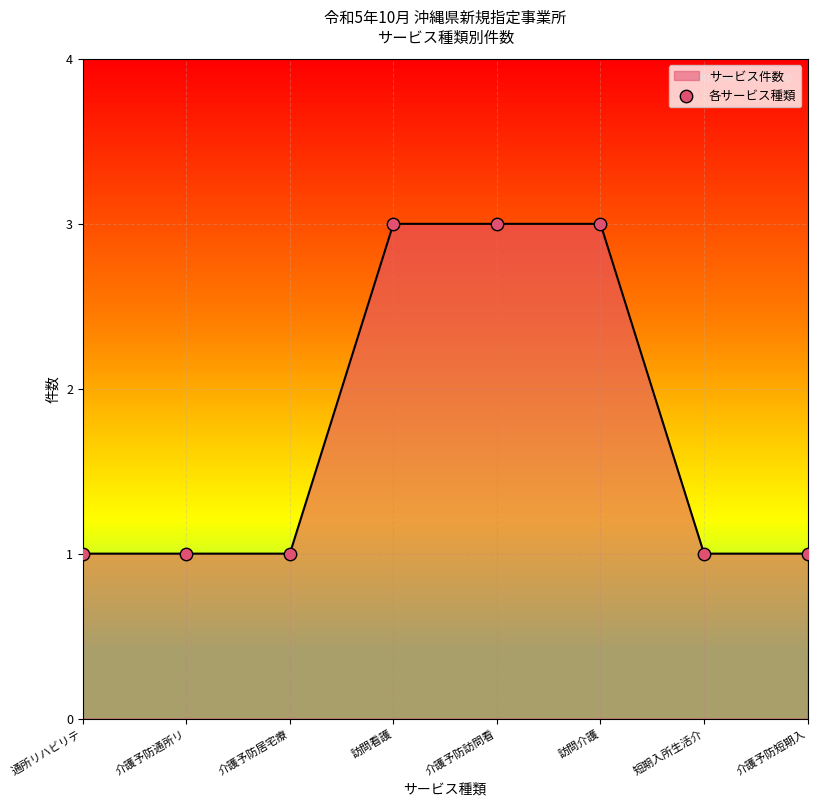

What is the ratio of the value at 介護予防居宅療 to the value at 短期入所生活介?

1.0